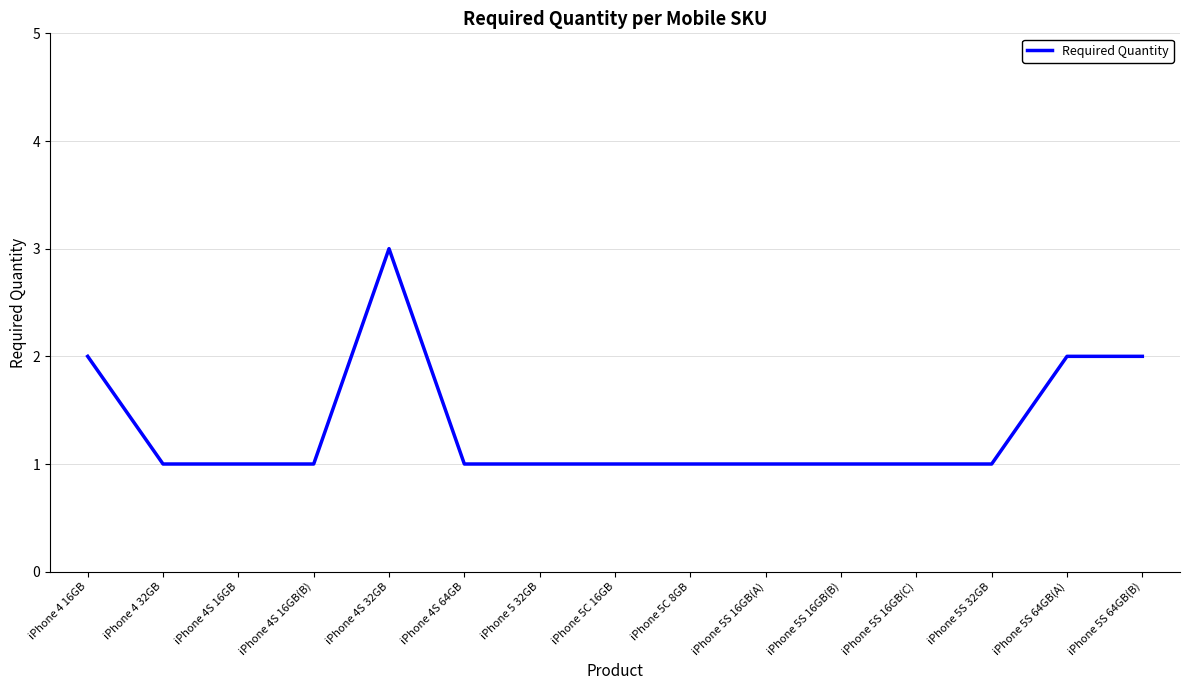

Reading left to right, transcribe all the data shown in this chart.

iPhone 4 16GB=2	iPhone 4 32GB=1	iPhone 4S 16GB=1	iPhone 4S 16GB(B)=1	iPhone 4S 32GB=3	iPhone 4S 64GB=1	iPhone 5 32GB=1	iPhone 5C 16GB=1	iPhone 5C 8GB=1	iPhone 5S 16GB(A)=1	iPhone 5S 16GB(B)=1	iPhone 5S 16GB(C)=1	iPhone 5S 32GB=1	iPhone 5S 64GB(A)=2	iPhone 5S 64GB(B)=2